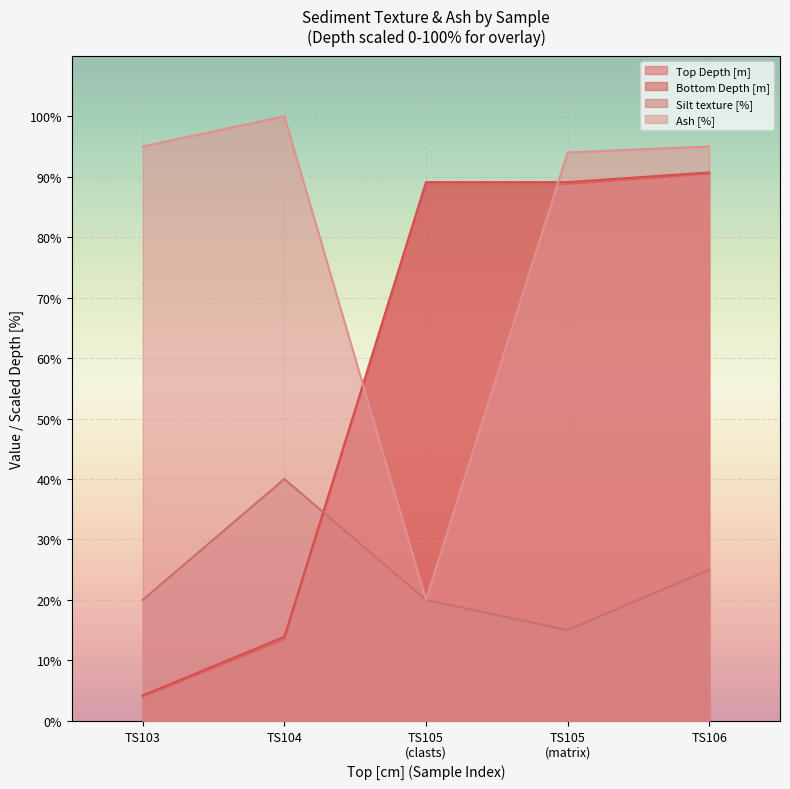

Which series has the widest spread of values?

Top Depth [m]